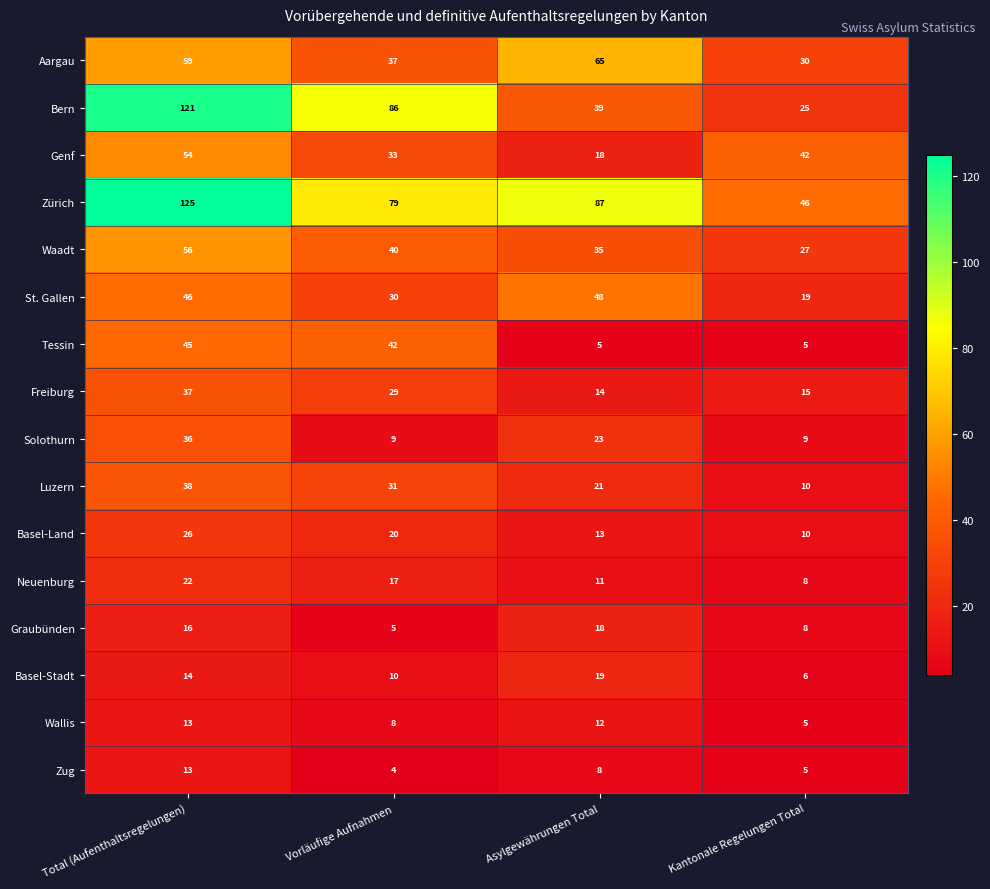

The value of Tessin at Total (Aufenthaltsregelungen) is 76. True or false?

False